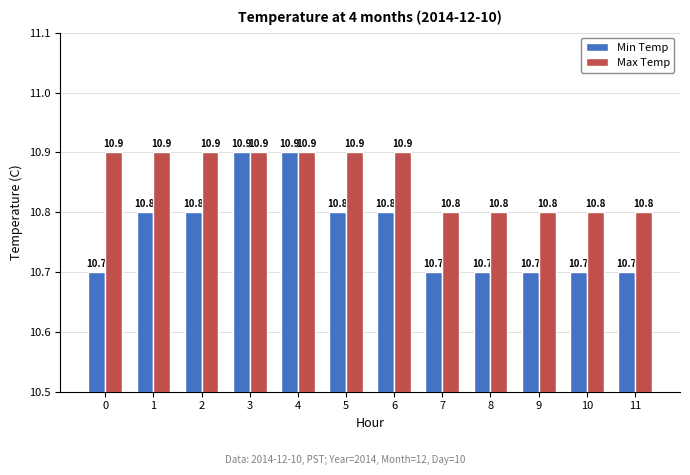

What is the sum of all Max Temp values?

130.3